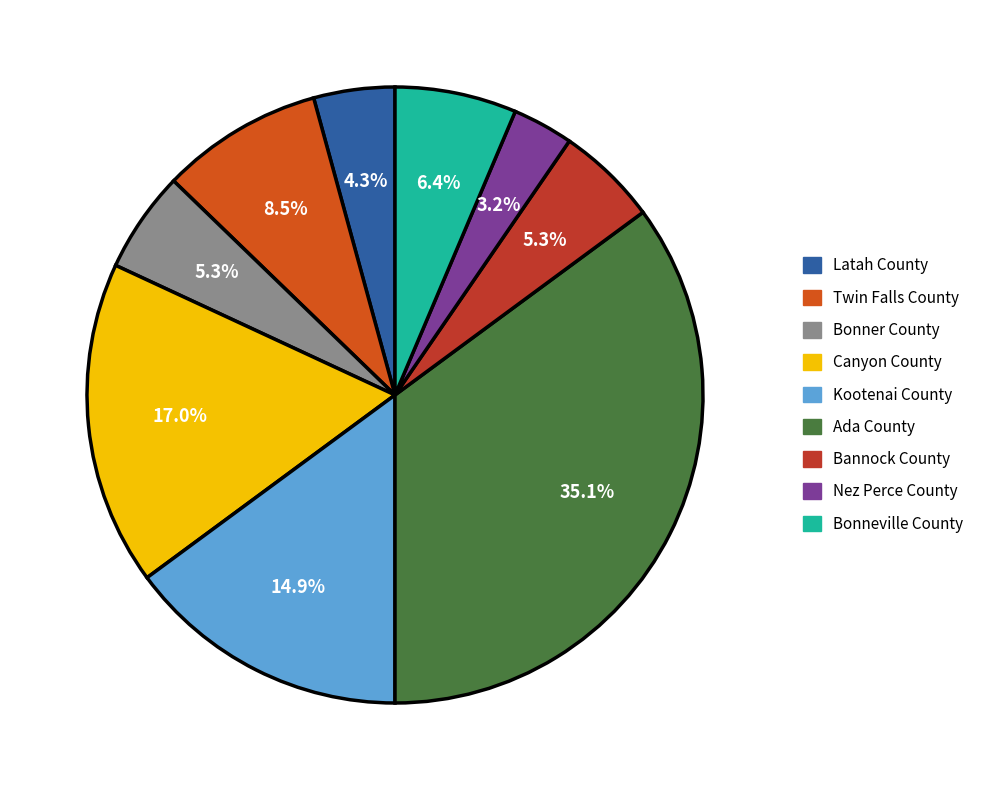

How many slices are in this pie chart?

9